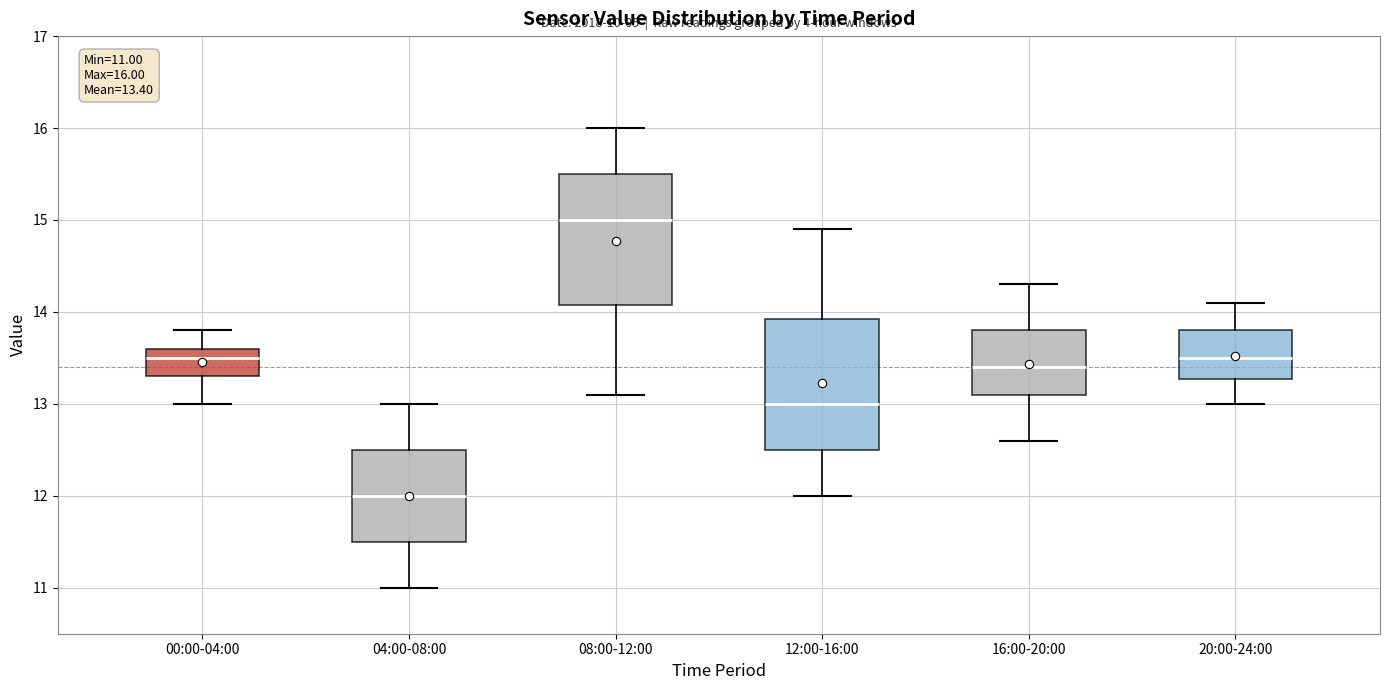

Which box has the highest median line?

08:00-12:00